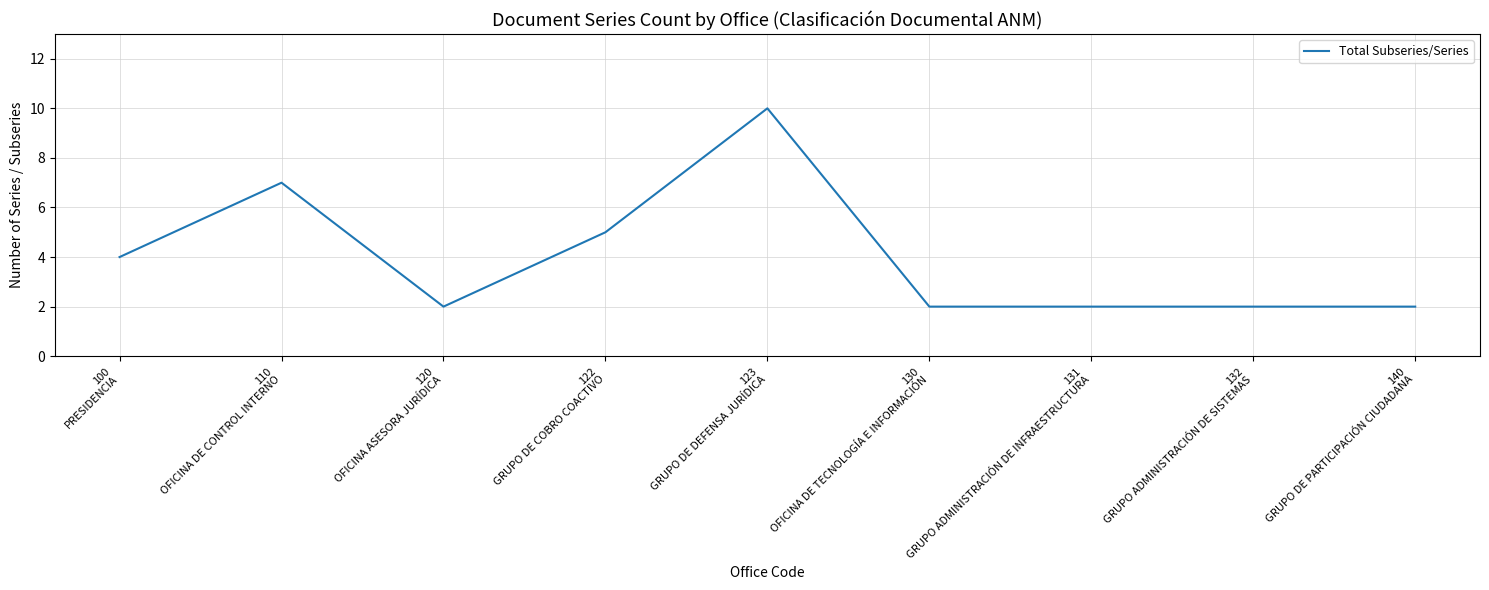

How many distinct data groups are displayed?

1